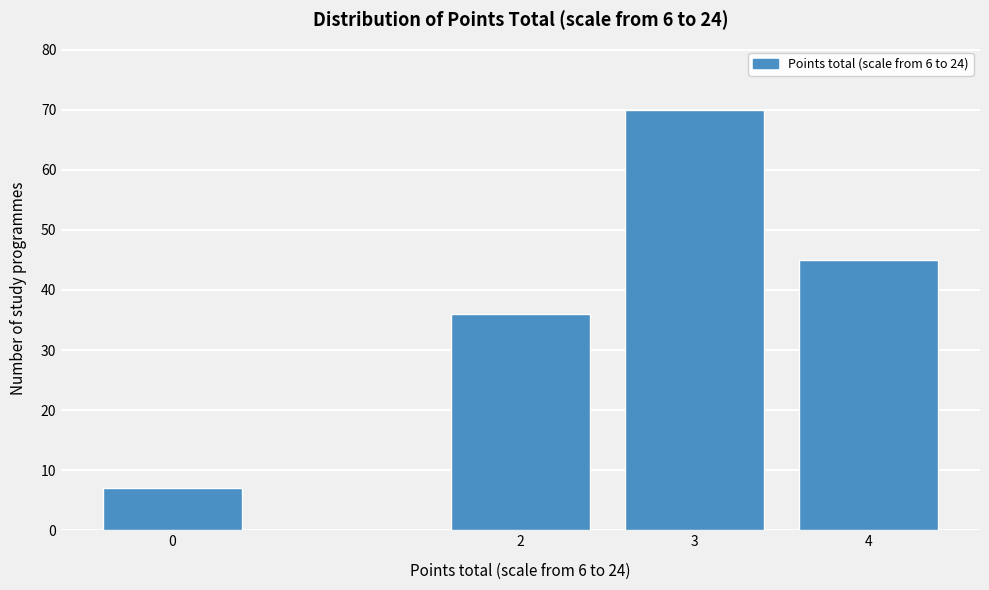

Reading left to right, extract all data points from this chart.

0=7	2=36	3=70	4=45